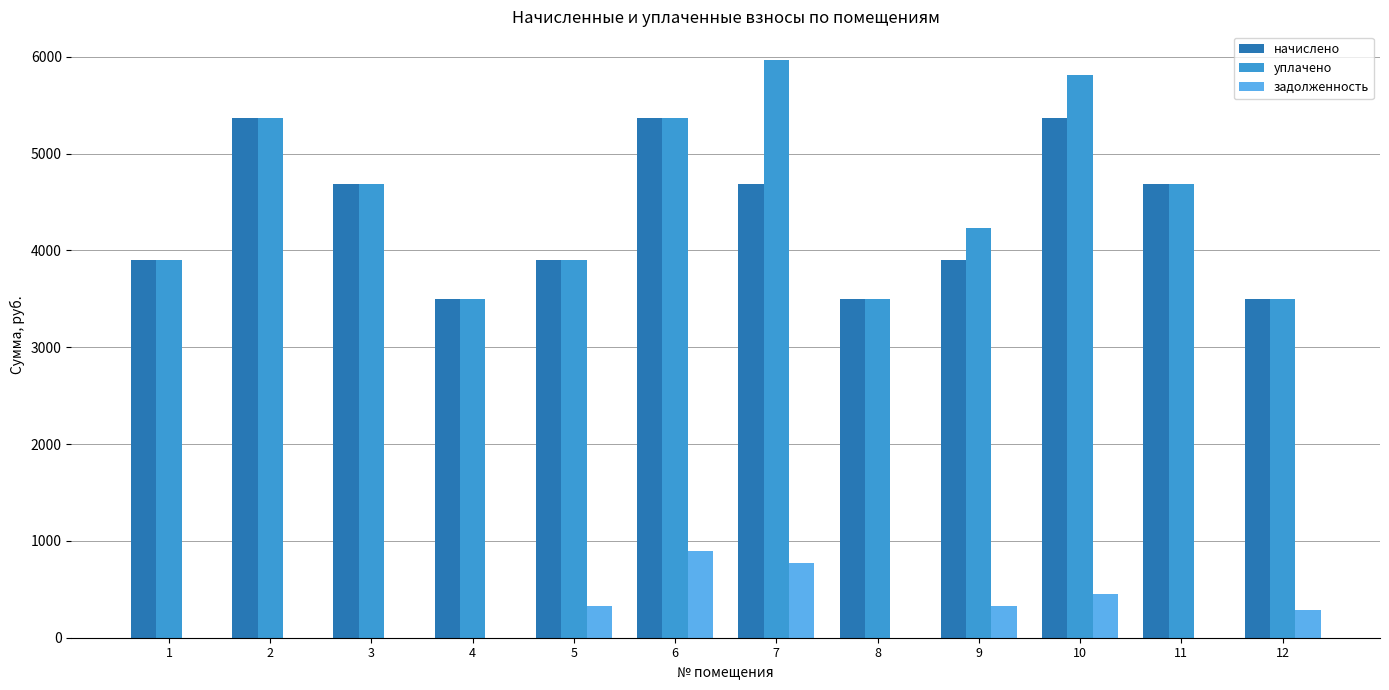

The уплачено series shows 5336.0 at 1. True or false?

False